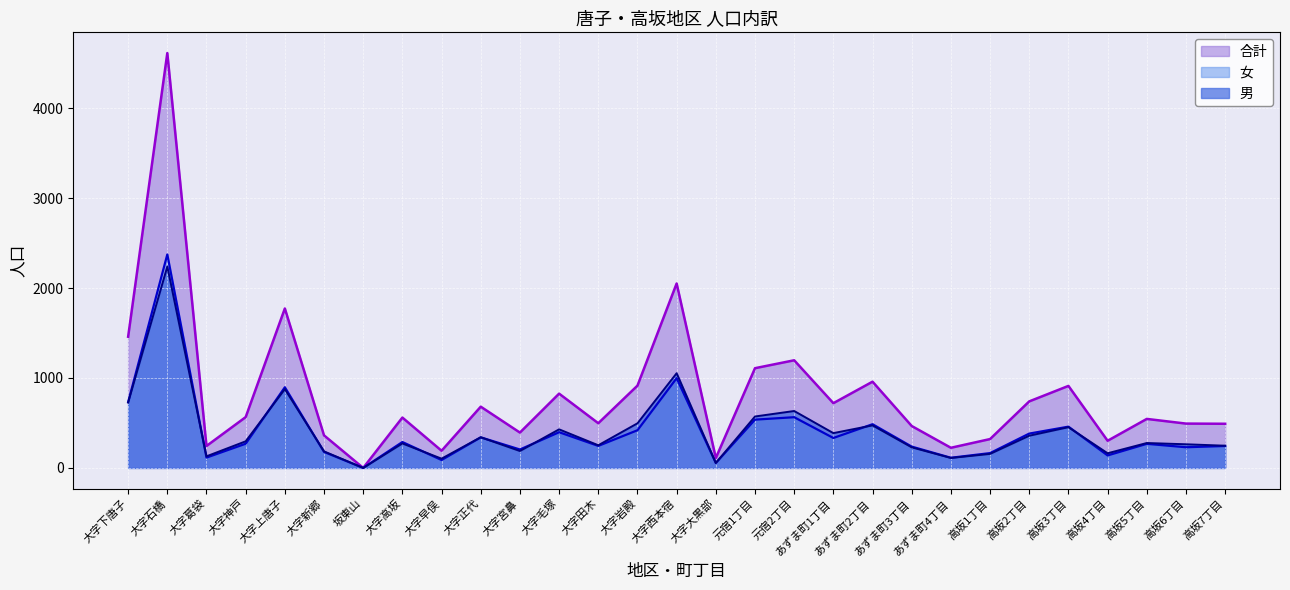

List the series in order of their peak value, highest first.

合計, 女, 男